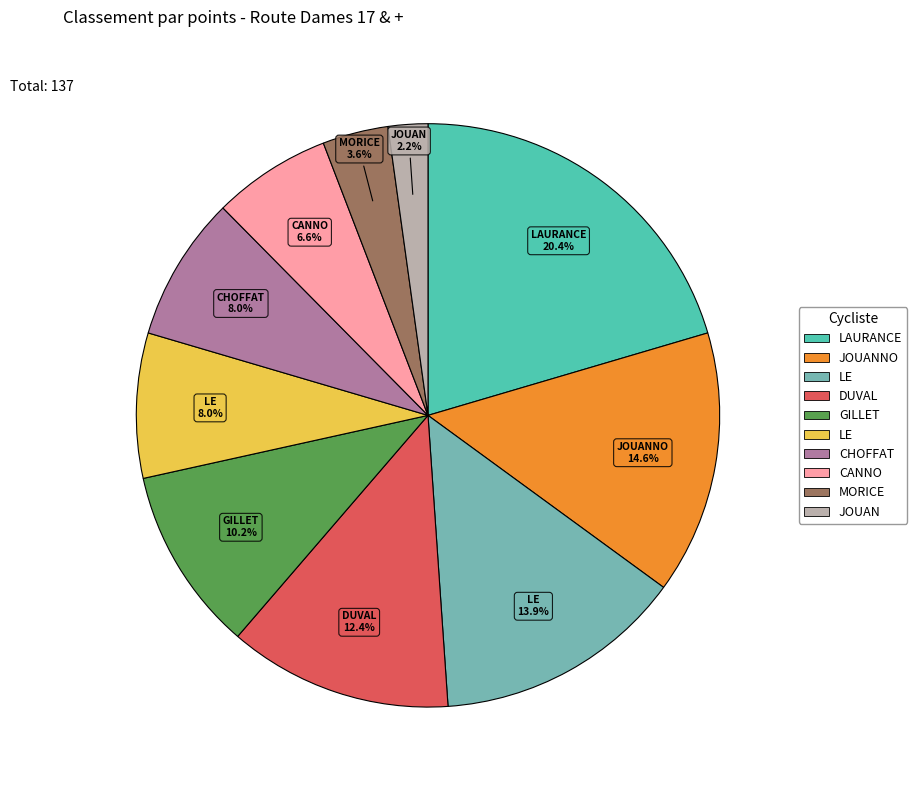

To the nearest percent, what is the difference between the largest and smallest slice percentages?

18%